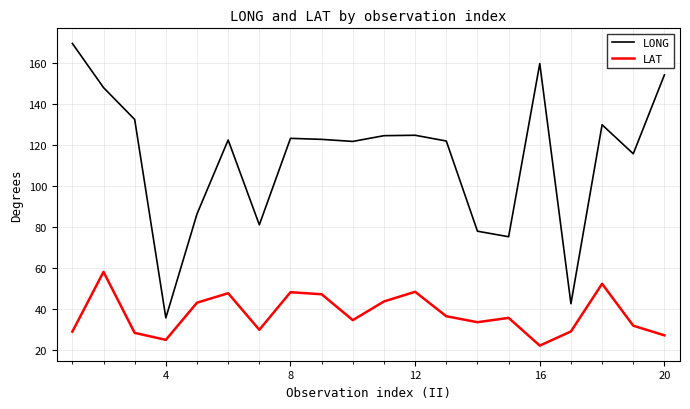

What is the maximum value for LAT?

58.2